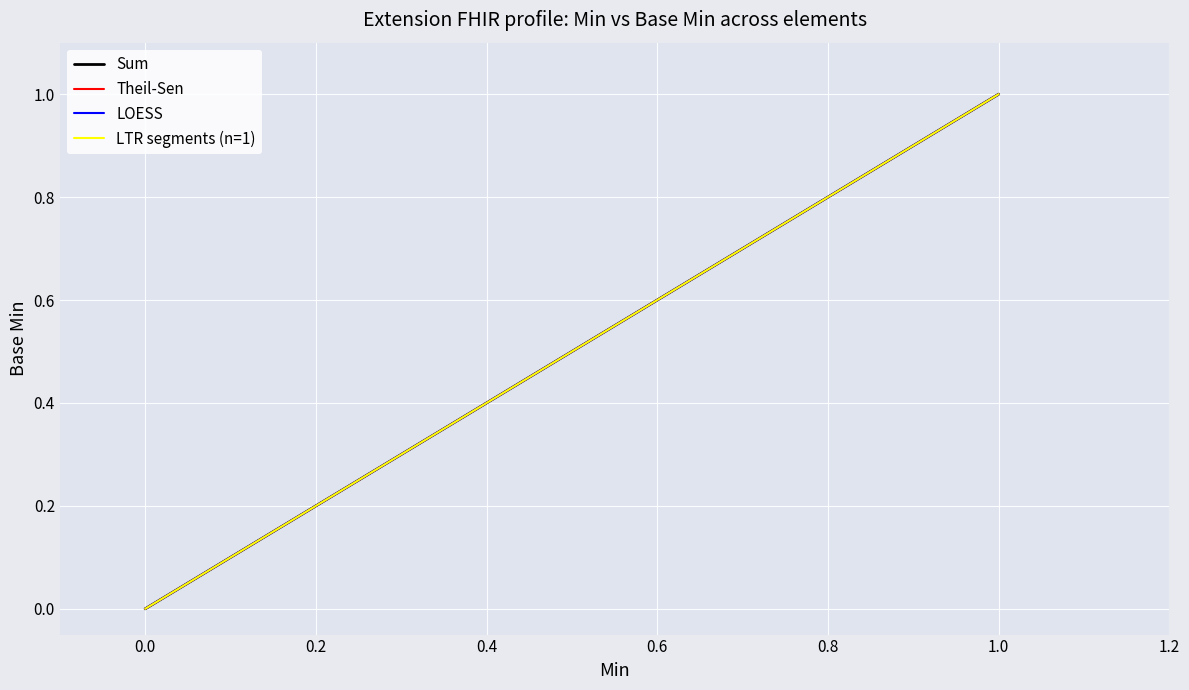

True or false: Theil-Sen and Sum cross at least once.

False